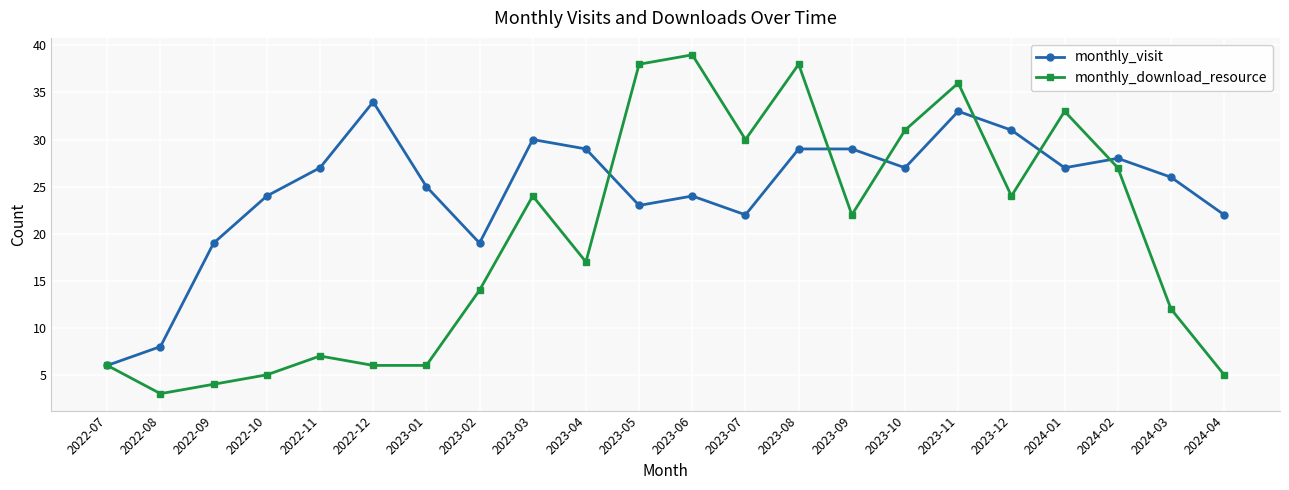

Reading right to left, what are all the values shown in this chart?

monthly_visit: 22	26	28	27	31	33	27	29	29	22	24	23	29	30	19	25	34	27	24	19	8	6
monthly_download_resource: 5	12	27	33	24	36	31	22	38	30	39	38	17	24	14	6	6	7	5	4	3	6